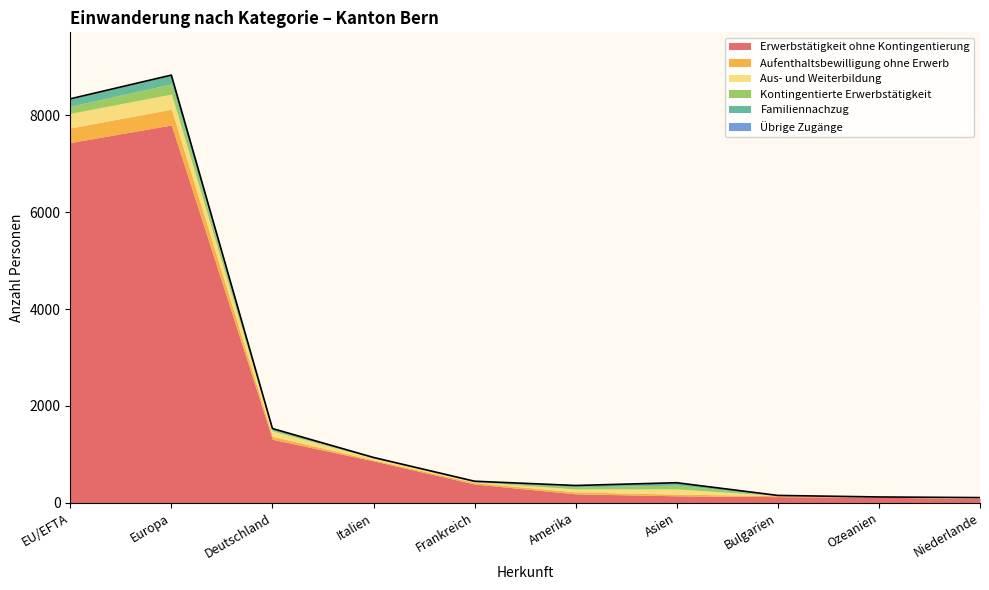

What is the label of the 2nd point from the right?

Ozeanien